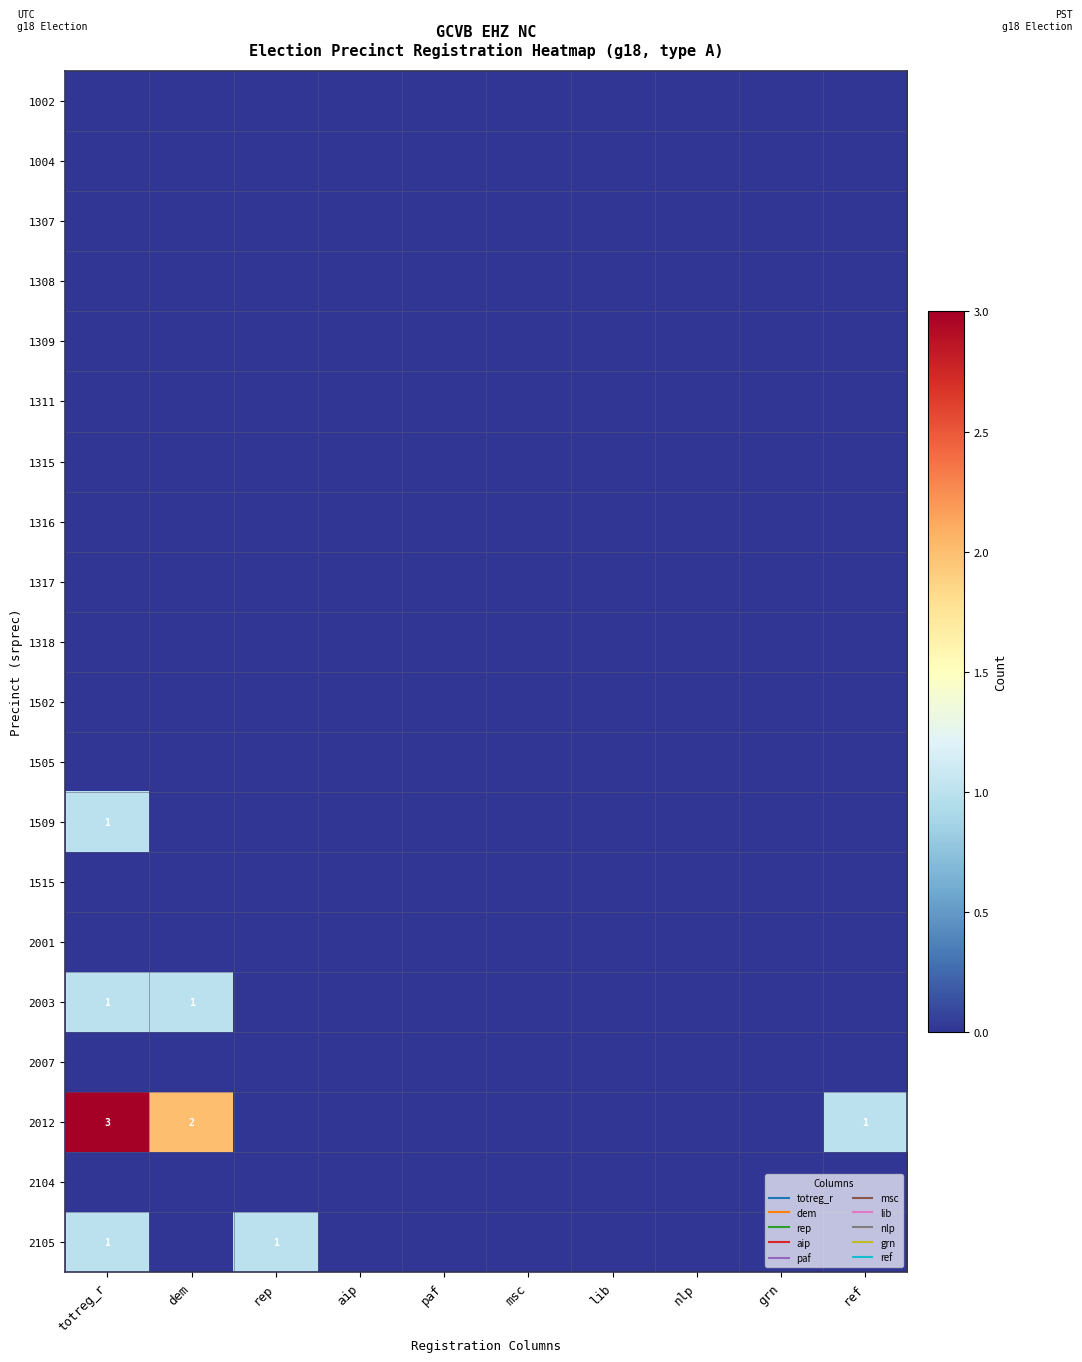

How many categories are shown in the chart?

10